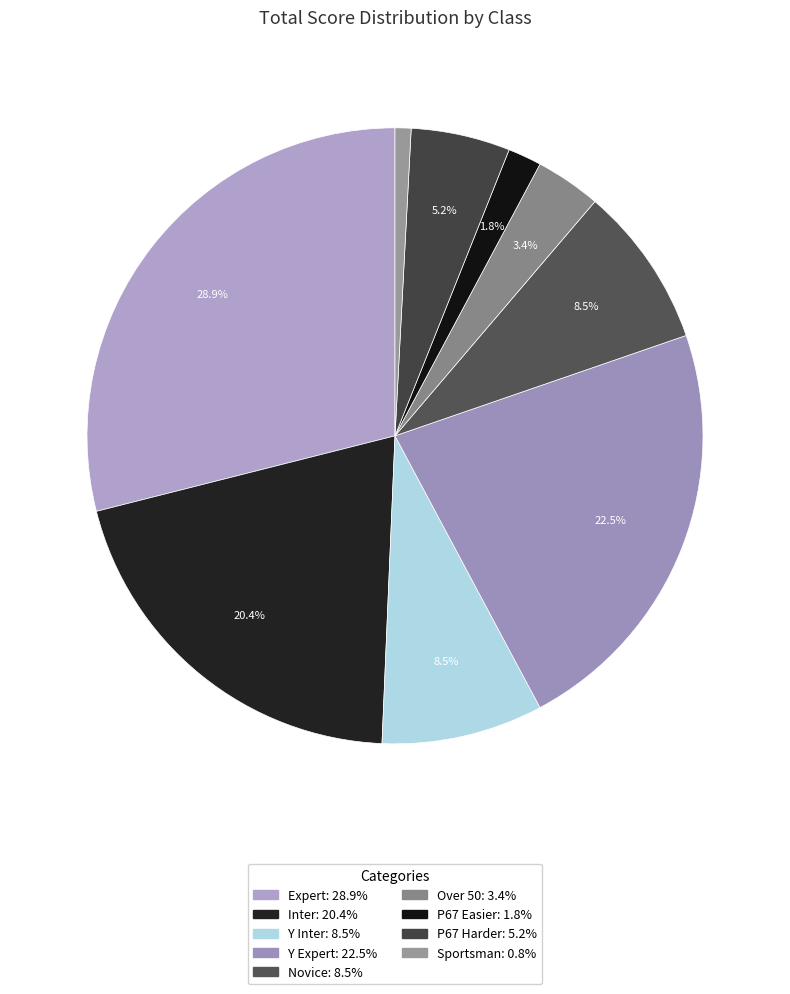

How many slices are in this pie chart?

9